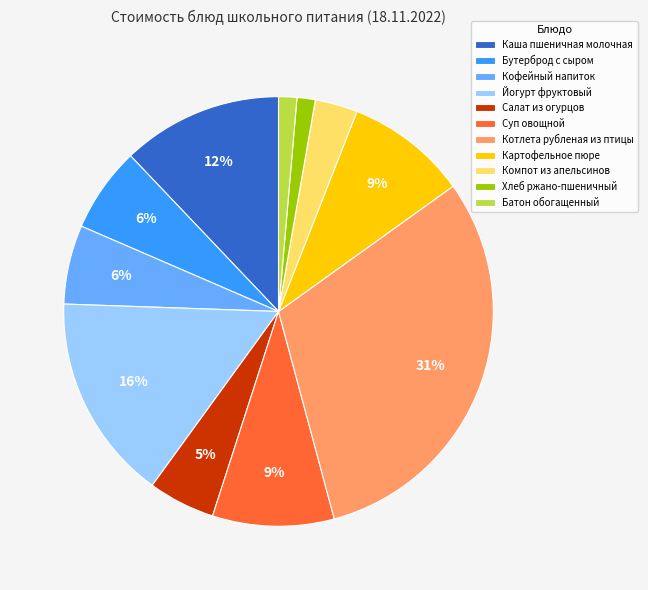

Count the number of slices in the pie.

11